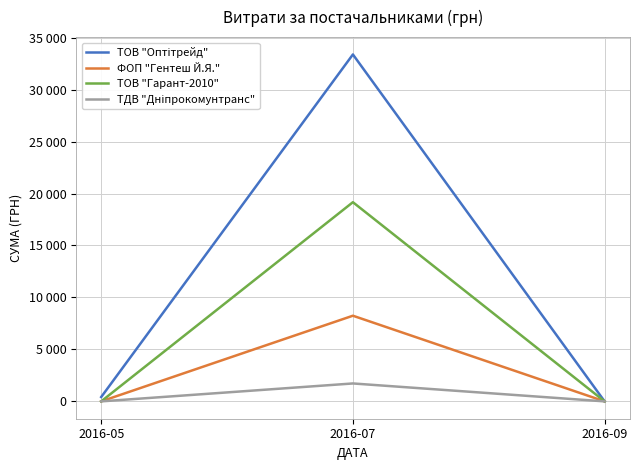

At which label does ТОВ "Оптітрейд" reach its peak?

2016-07